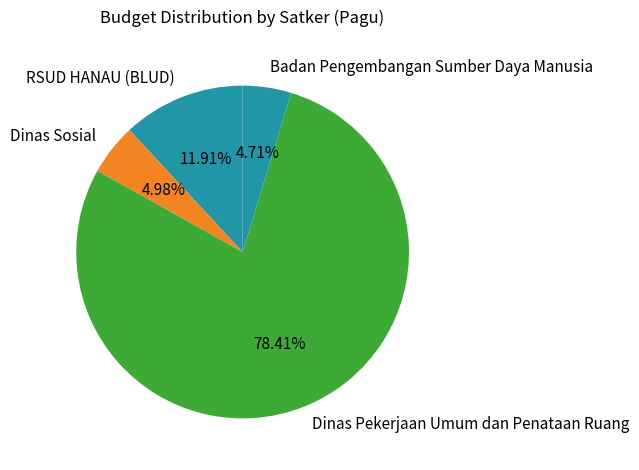

Which has a higher value, Dinas Pekerjaan Umum dan Penataan Ruang or RSUD HANAU (BLUD)?

Dinas Pekerjaan Umum dan Penataan Ruang